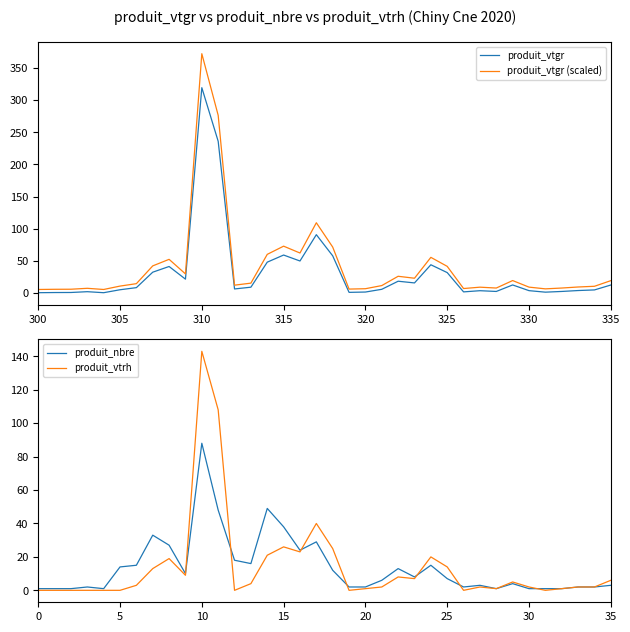

True or false: produit_vtgr (scaled) has more than 2 interior local peaks.

True